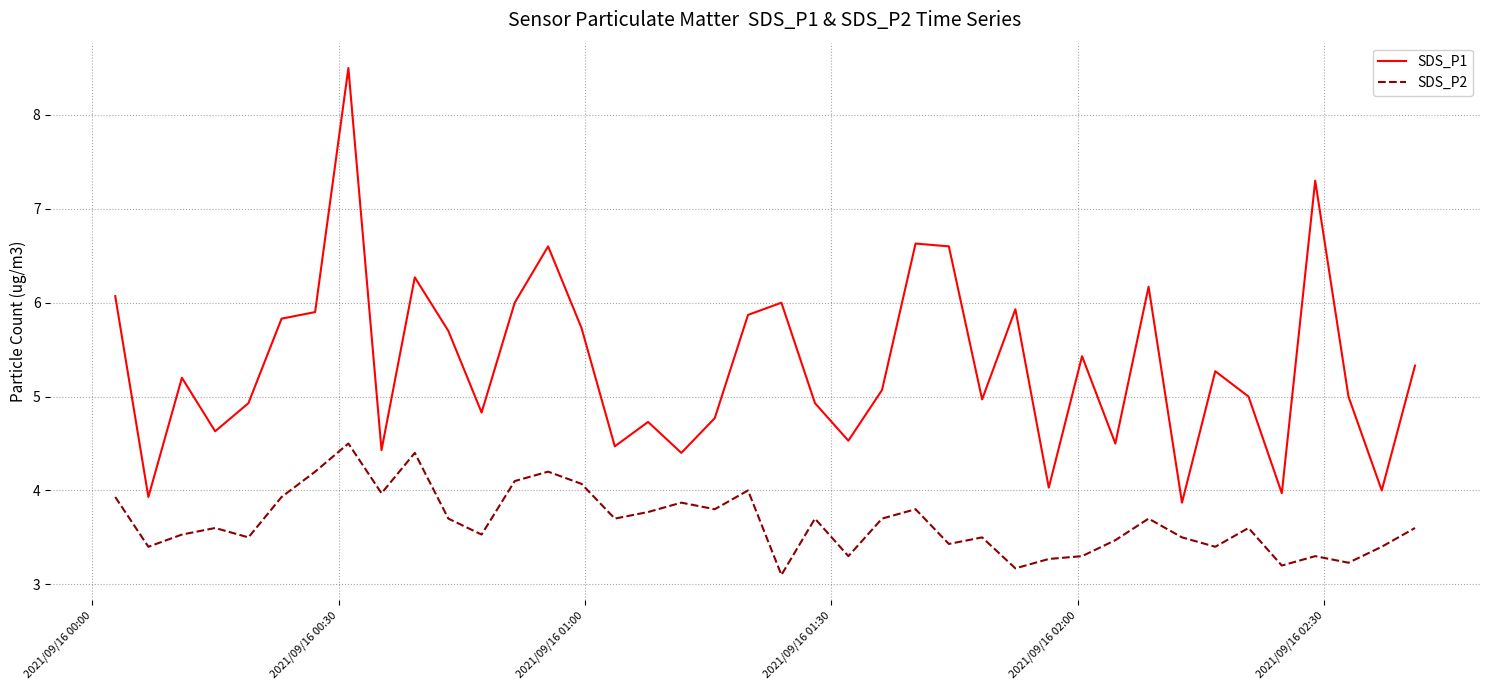

Which series has the widest spread of values?

SDS_P1